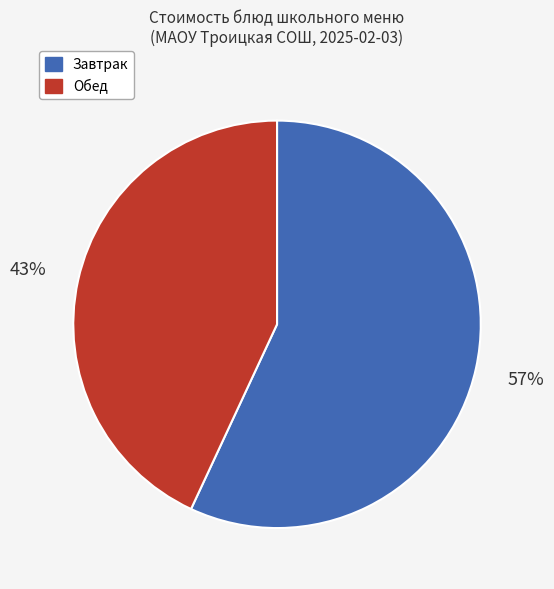

To the nearest percent, what is the difference between the largest and smallest slice percentages?

14%